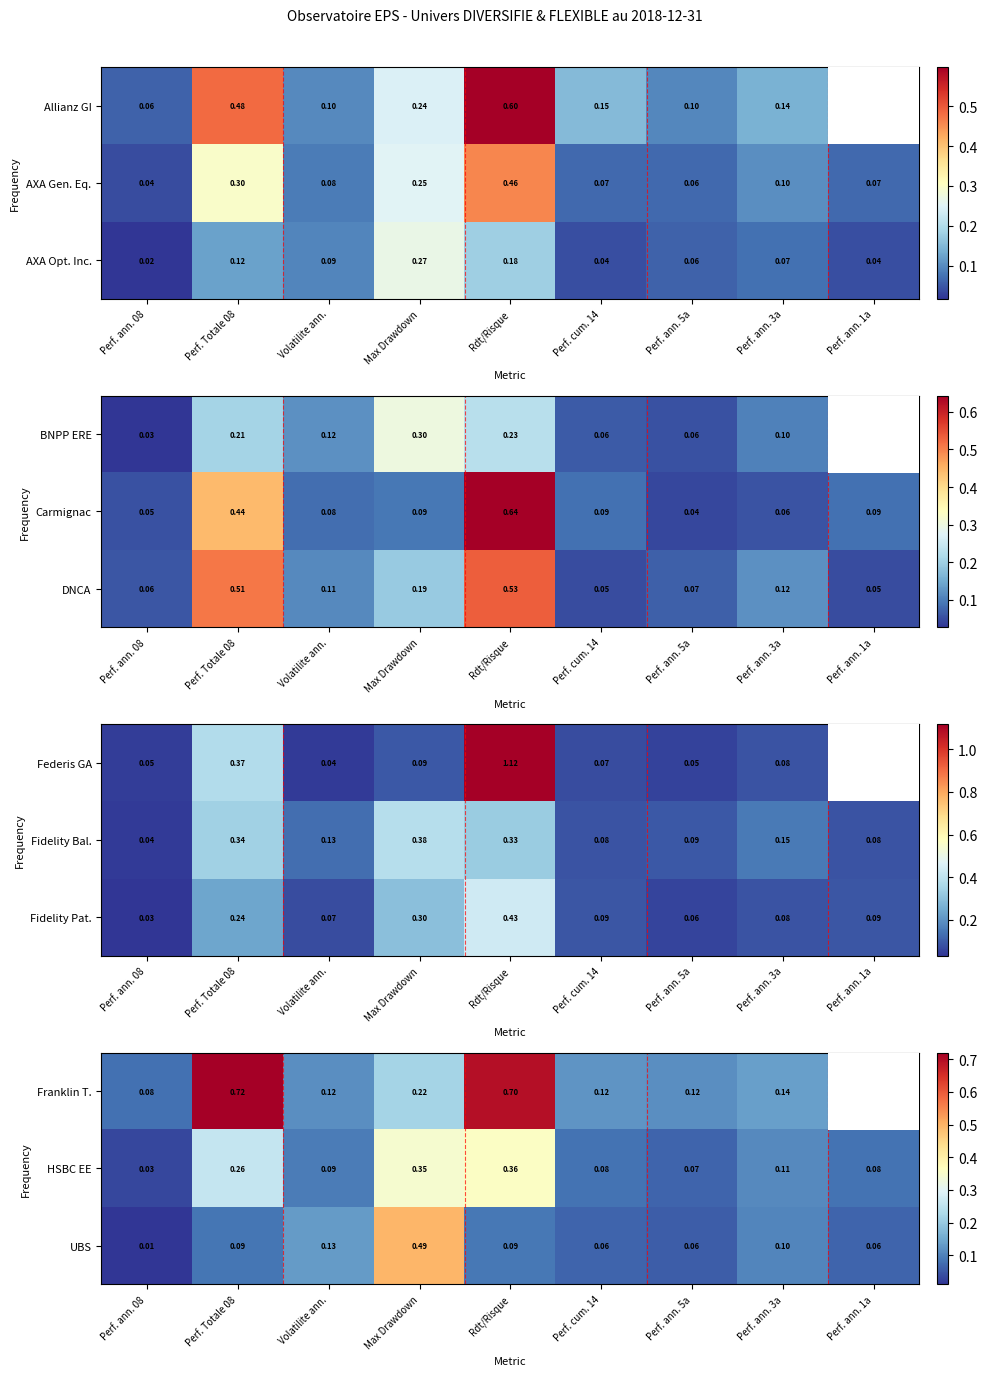

Is the value of Franklin T. at Perf. ann. 3a greater than the value of HSBC EE at Perf. ann. 3a?

Yes